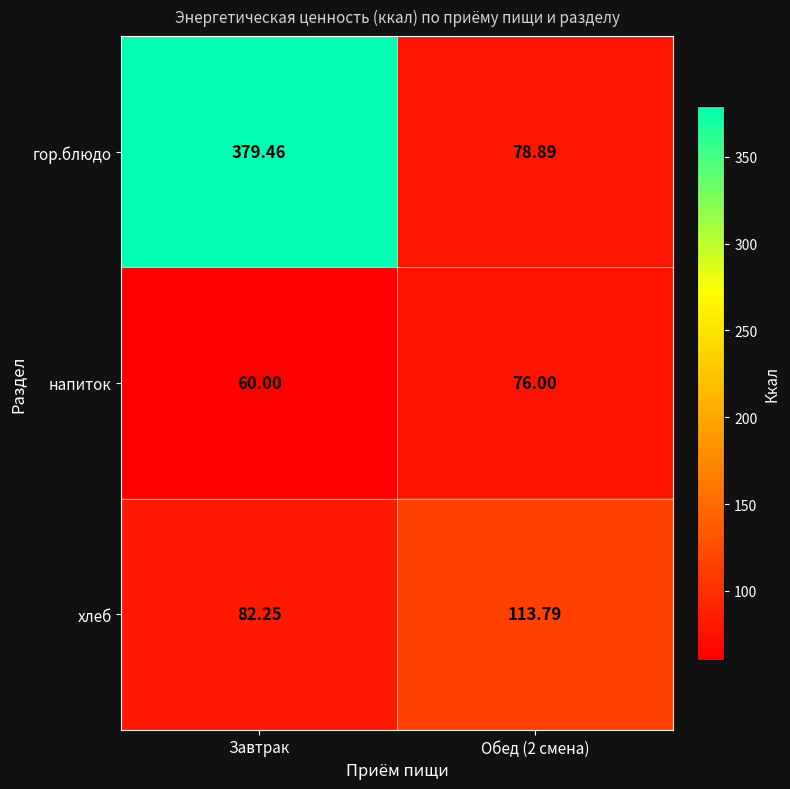

At which category does the chart reach its minimum across all series?

Завтрак